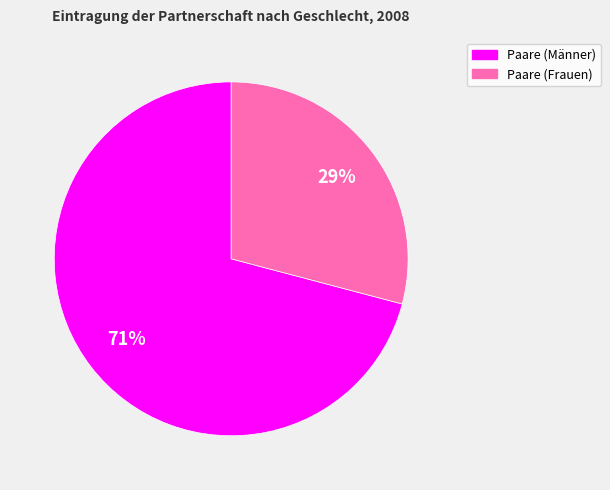

Is it true that Paare (Frauen) is 29% of the pie?

True